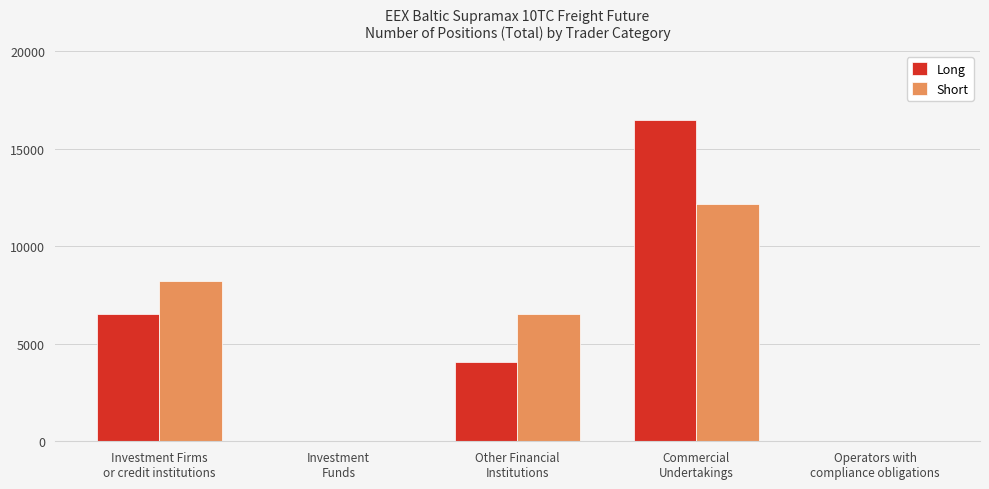

How many values in the Long series exceed 4059?

3